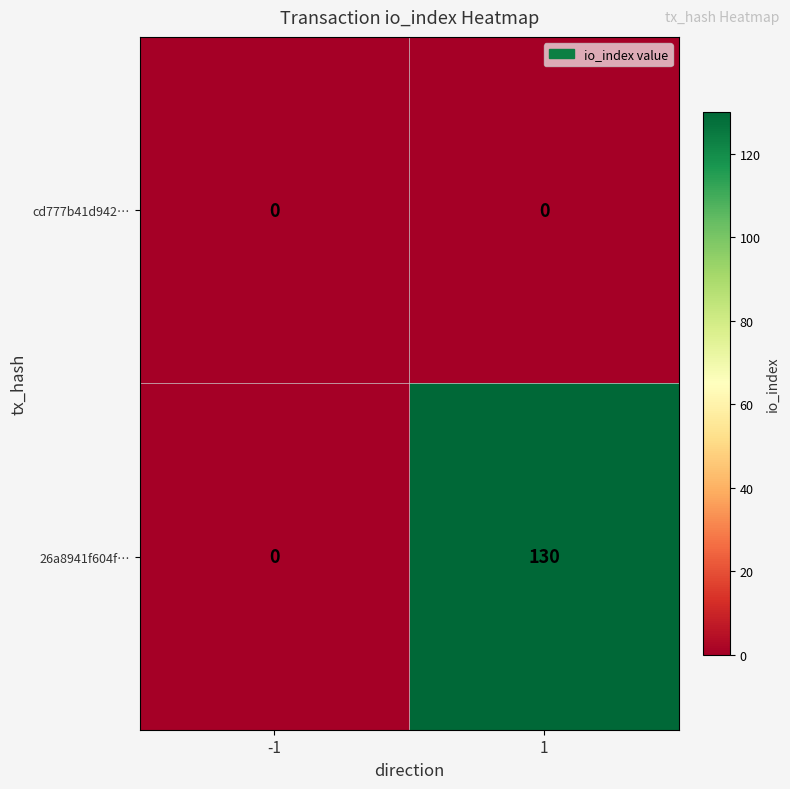

At which category is the sum across all series the highest?

1